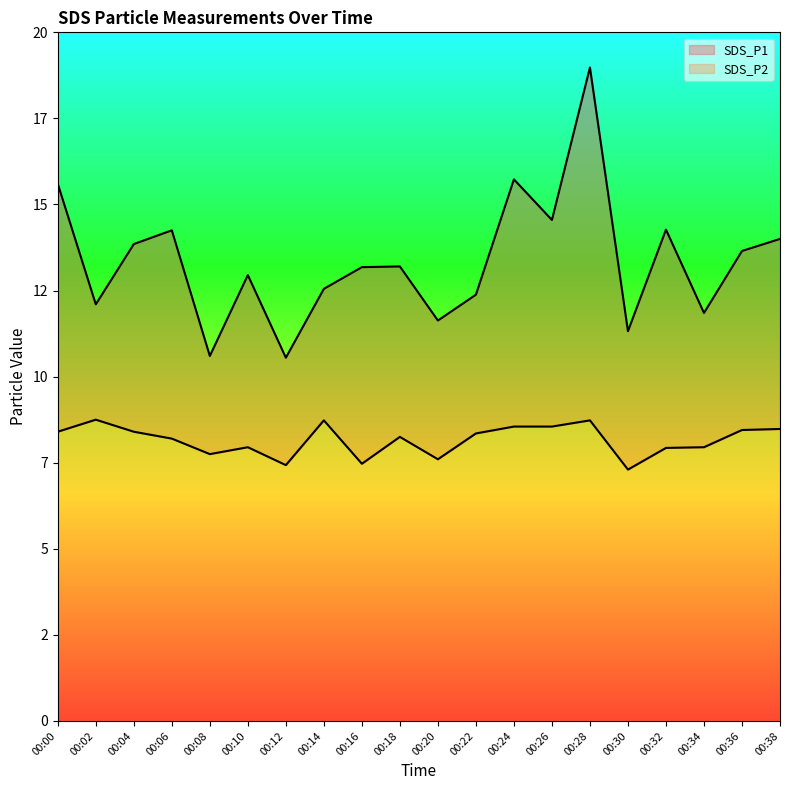

True or false: SDS_P1 and SDS_P2 cross at least once.

False